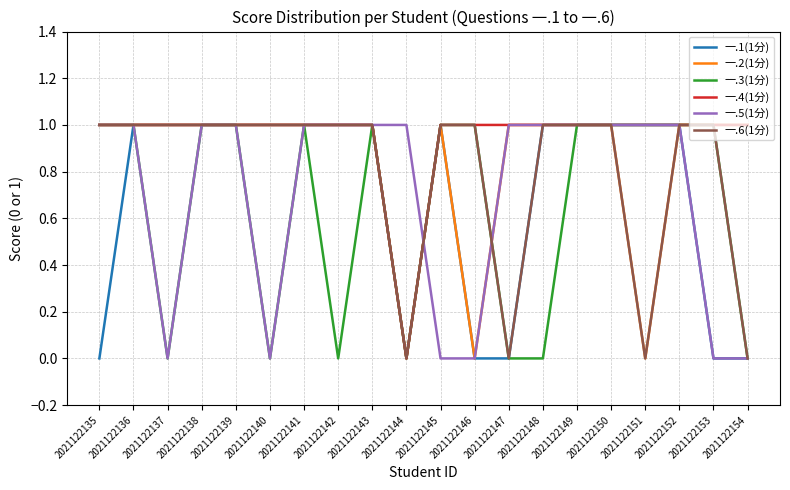

What is the sum of the 一.6(1分) values at 2021122153 and 2021122140?

2